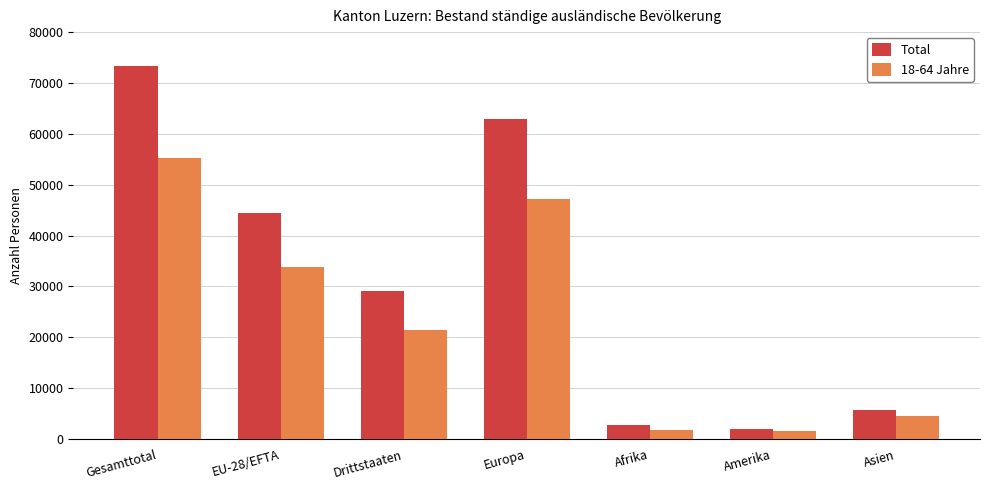

What is the difference between the 18-64 Jahre values at Drittstaaten and Afrika?

19530